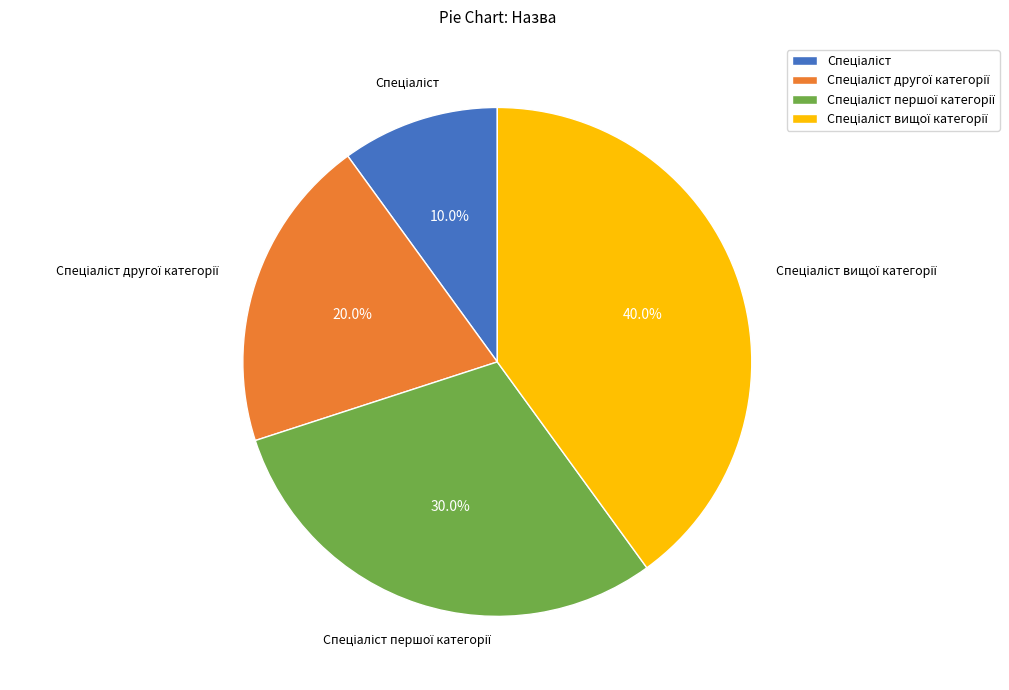

Does any single category account for the majority?

No